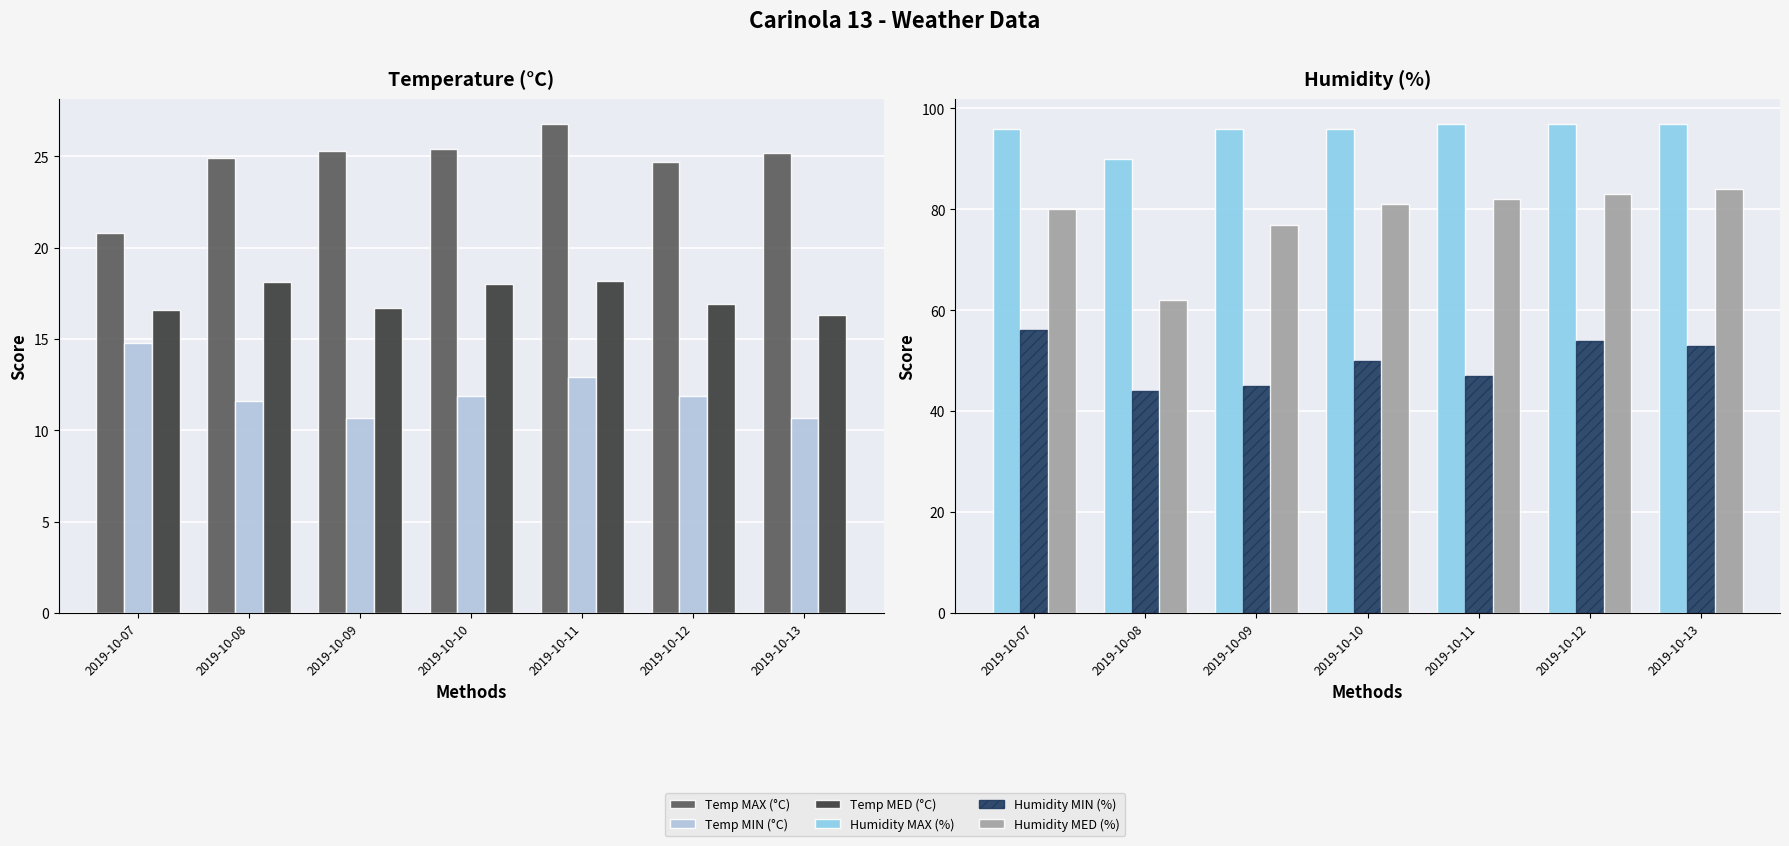

Reading left to right, list all the values displayed in this chart.

Temp MAX (°C): 2019-10-07=20.8	2019-10-08=24.9	2019-10-09=25.3	2019-10-10=25.4	2019-10-11=26.8	2019-10-12=24.7	2019-10-13=25.2
Temp MIN (°C): 2019-10-07=14.8	2019-10-08=11.6	2019-10-09=10.7	2019-10-10=11.9	2019-10-11=12.9	2019-10-12=11.9	2019-10-13=10.7
Temp MED (°C): 2019-10-07=16.6	2019-10-08=18.1	2019-10-09=16.7	2019-10-10=18.0	2019-10-11=18.2	2019-10-12=16.9	2019-10-13=16.3
Humidity MAX (%): 2019-10-07=96.0	2019-10-08=90.0	2019-10-09=96.0	2019-10-10=96.0	2019-10-11=97.0	2019-10-12=97.0	2019-10-13=97.0
Humidity MIN (%): 2019-10-07=56.0	2019-10-08=44.0	2019-10-09=45.0	2019-10-10=50.0	2019-10-11=47.0	2019-10-12=54.0	2019-10-13=53.0
Humidity MED (%): 2019-10-07=80.0	2019-10-08=62.0	2019-10-09=77.0	2019-10-10=81.0	2019-10-11=82.0	2019-10-12=83.0	2019-10-13=84.0